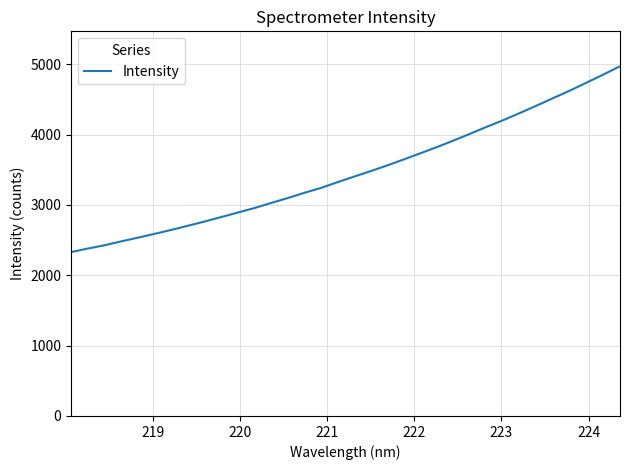

What is the smallest value displayed?

2329.9